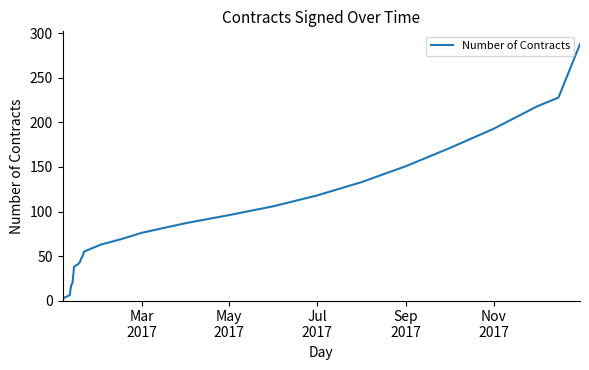

What is the greatest value displayed?

288